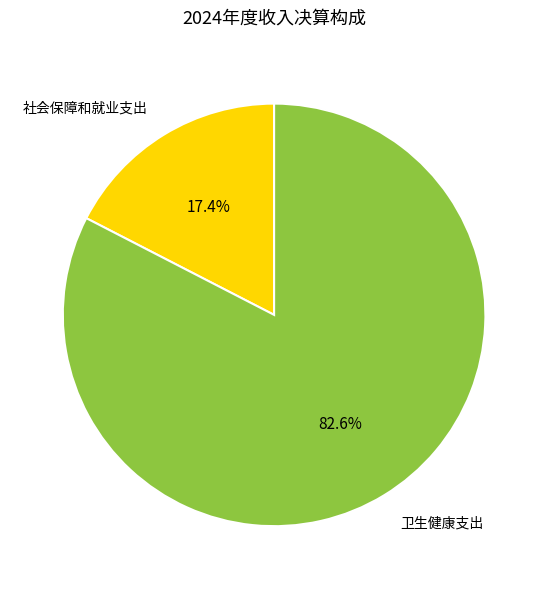

Does any single category account for the majority?

Yes